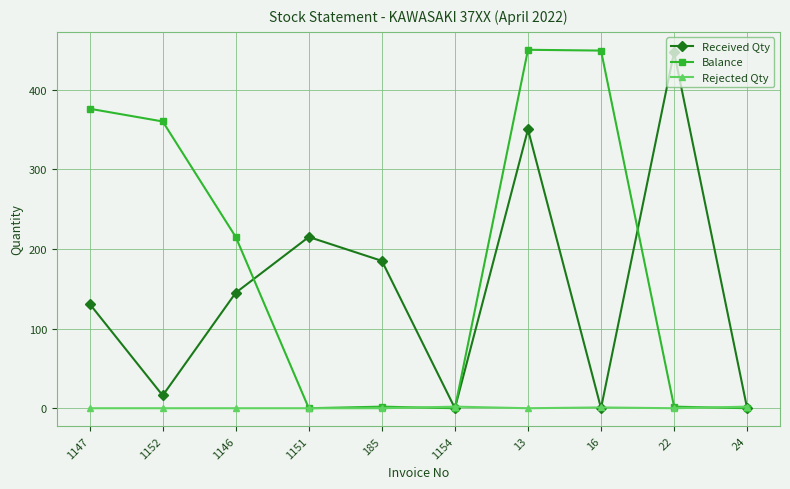

Which series changed the most between 1154 and 22?

Received Qty